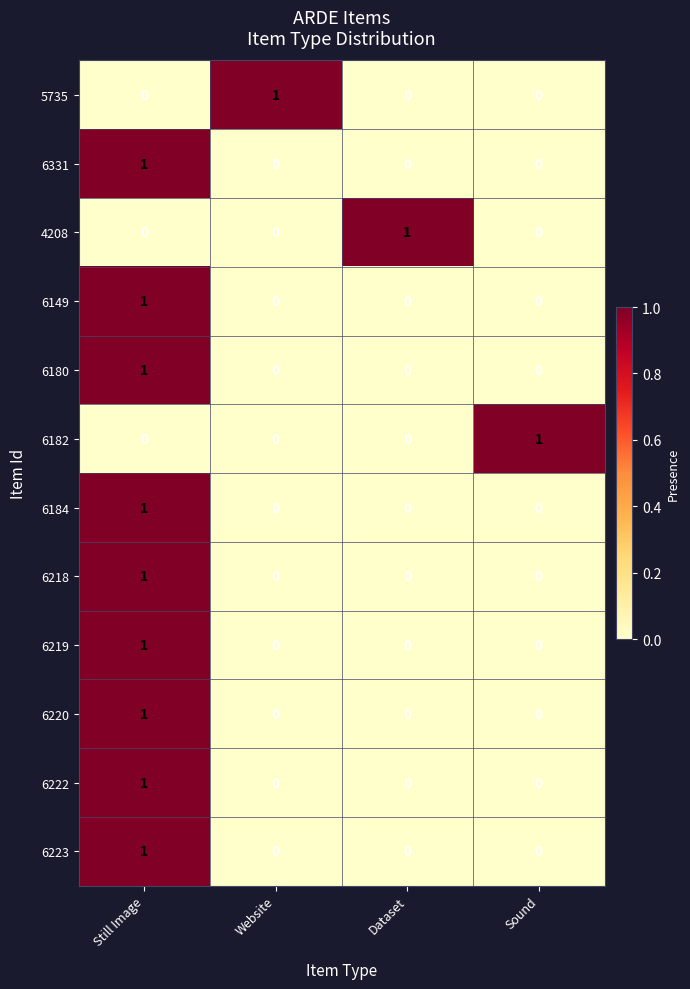

At how many categories does at least one series exceed 0?

4